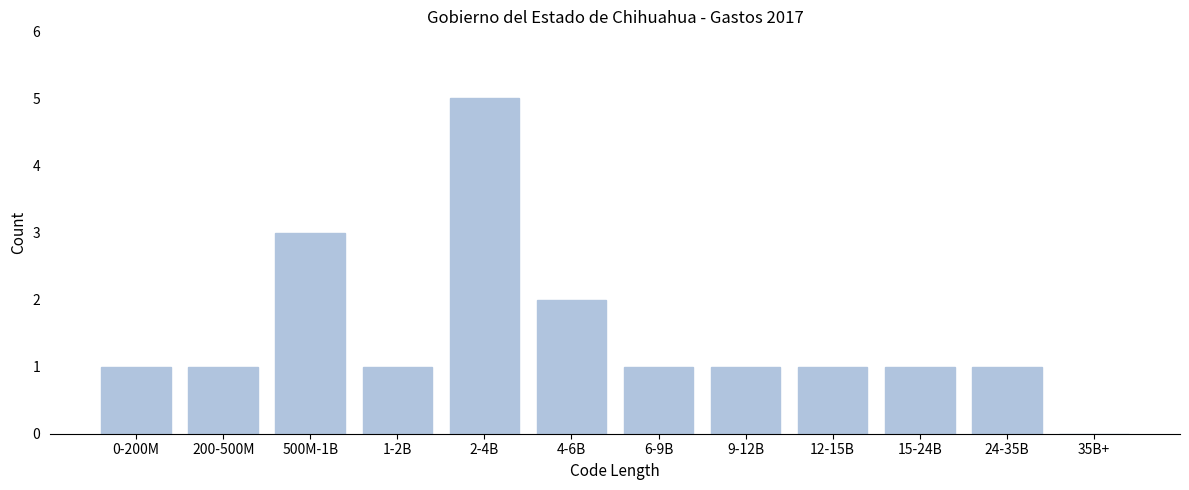

Reading left to right, list all the values displayed in this chart.

0-200M=1	200-500M=1	500M-1B=3	1-2B=1	2-4B=5	4-6B=2	6-9B=1	9-12B=1	12-15B=1	15-24B=1	24-35B=1	35B+=0